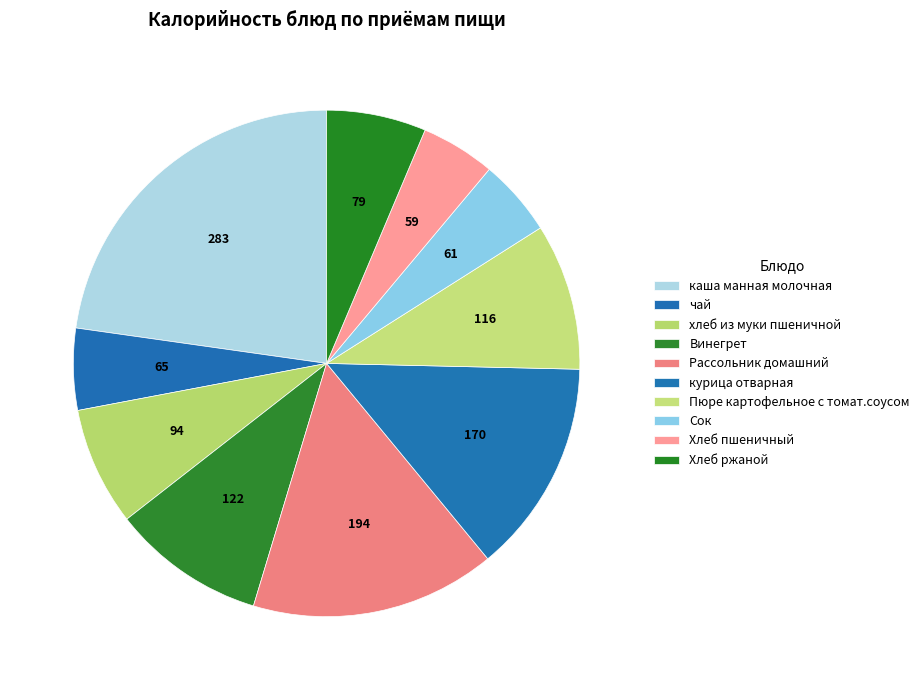

How many segments does this pie chart have?

10